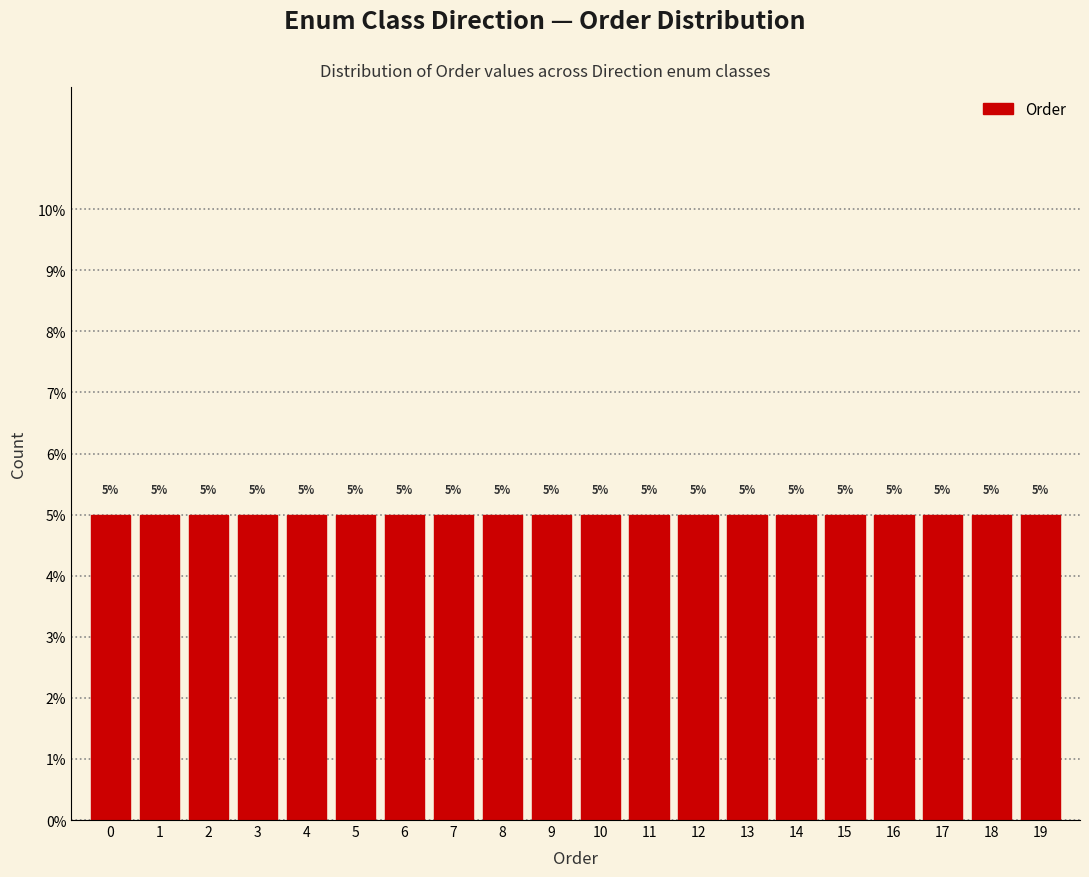

What is the height of the bar covering -0.5 to 0.5 on the x-axis?

5